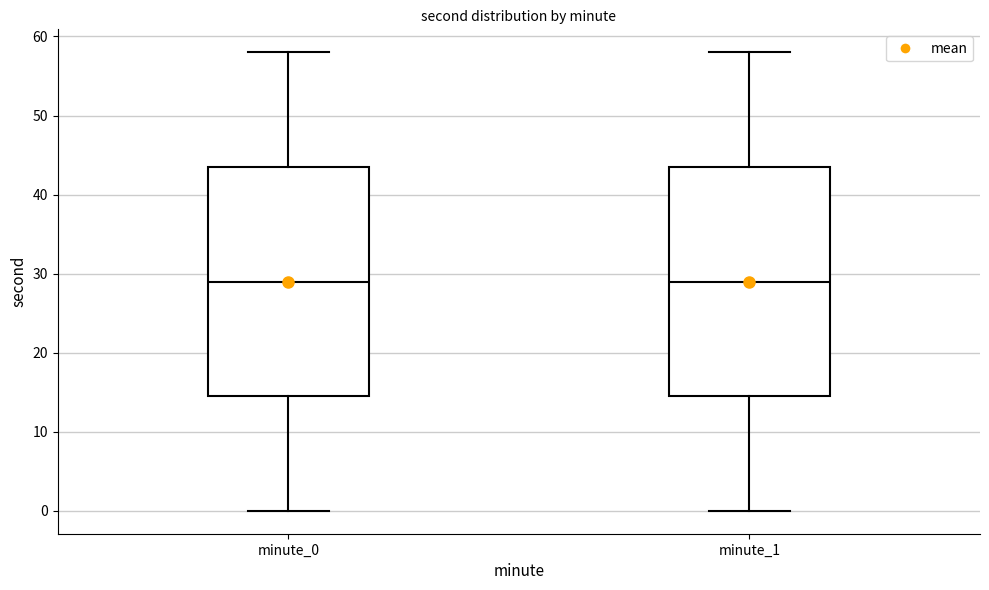

Reading left to right, read every box against the y-axis: the position of its median line, the range the box covers, and the ends of its whiskers. The values are not printed on the chart, so give them approximately, as read against the axis.

minute_0: median 29, box 15 to 44, whiskers 0 to 58
minute_1: median 29, box 15 to 44, whiskers 0 to 58